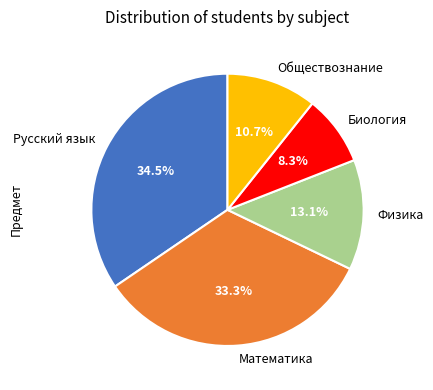

Is there a majority slice in this chart?

No